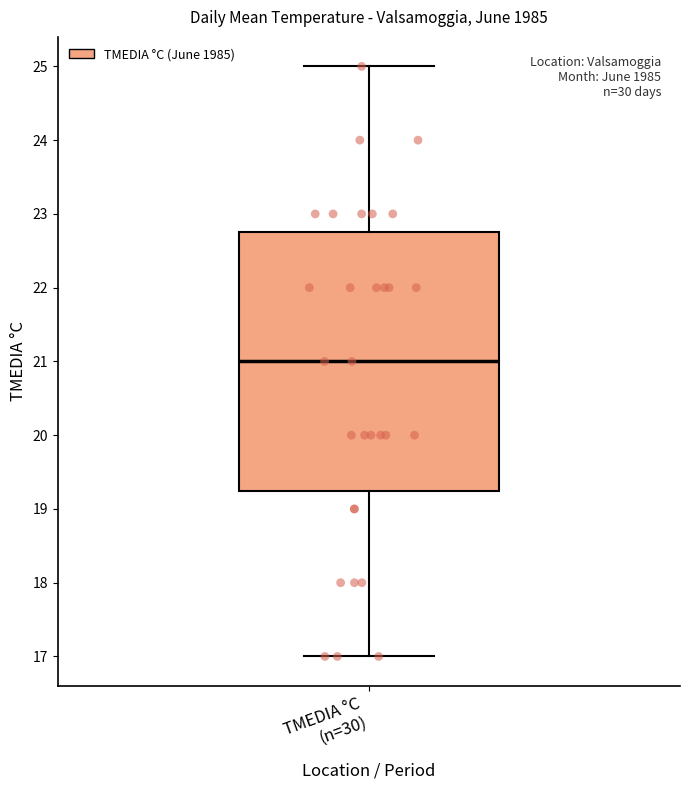

Transcribe this box plot: give where the median line is, the range the box spans, and where the two whiskers end, as read against the y-axis. The values are not printed on the chart, so give them approximately, as read against the axis.

median 21.0, box 19.3 to 22.8, whiskers 17.0 to 25.0